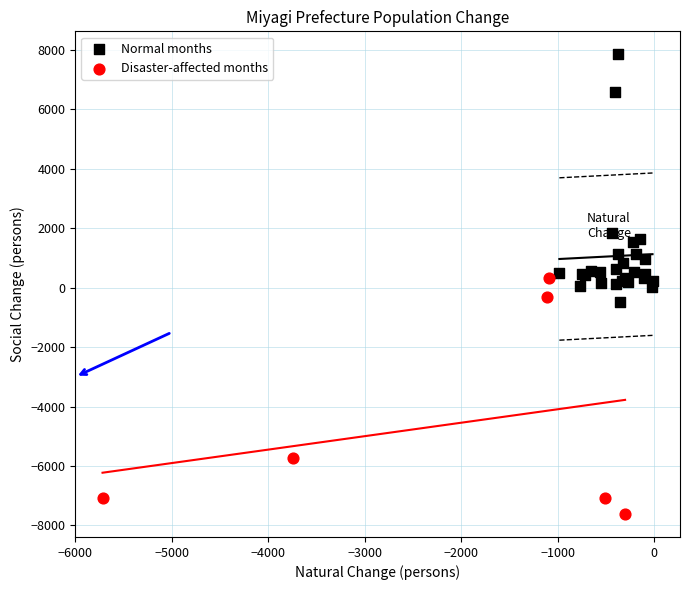

Which series contains the lowest Y value?

Disaster-affected months